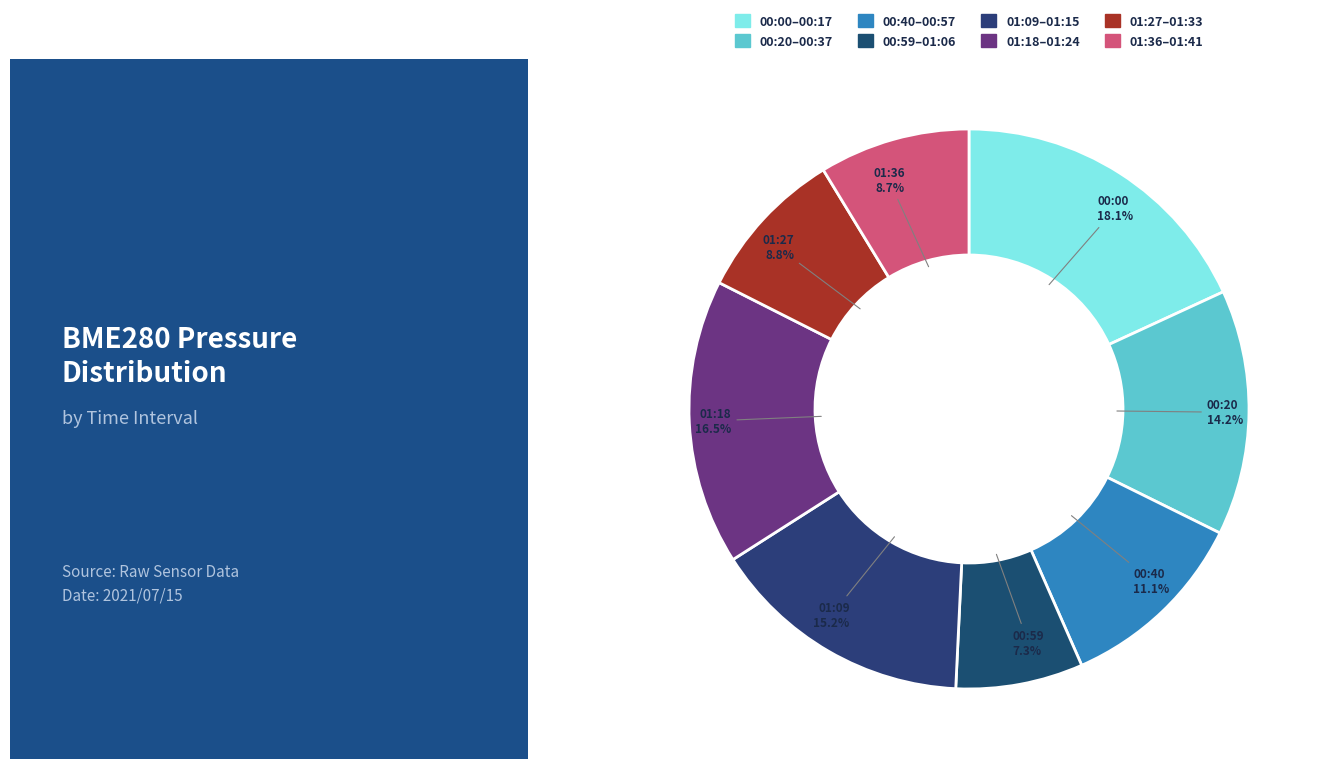

Does any single category account for the majority?

No